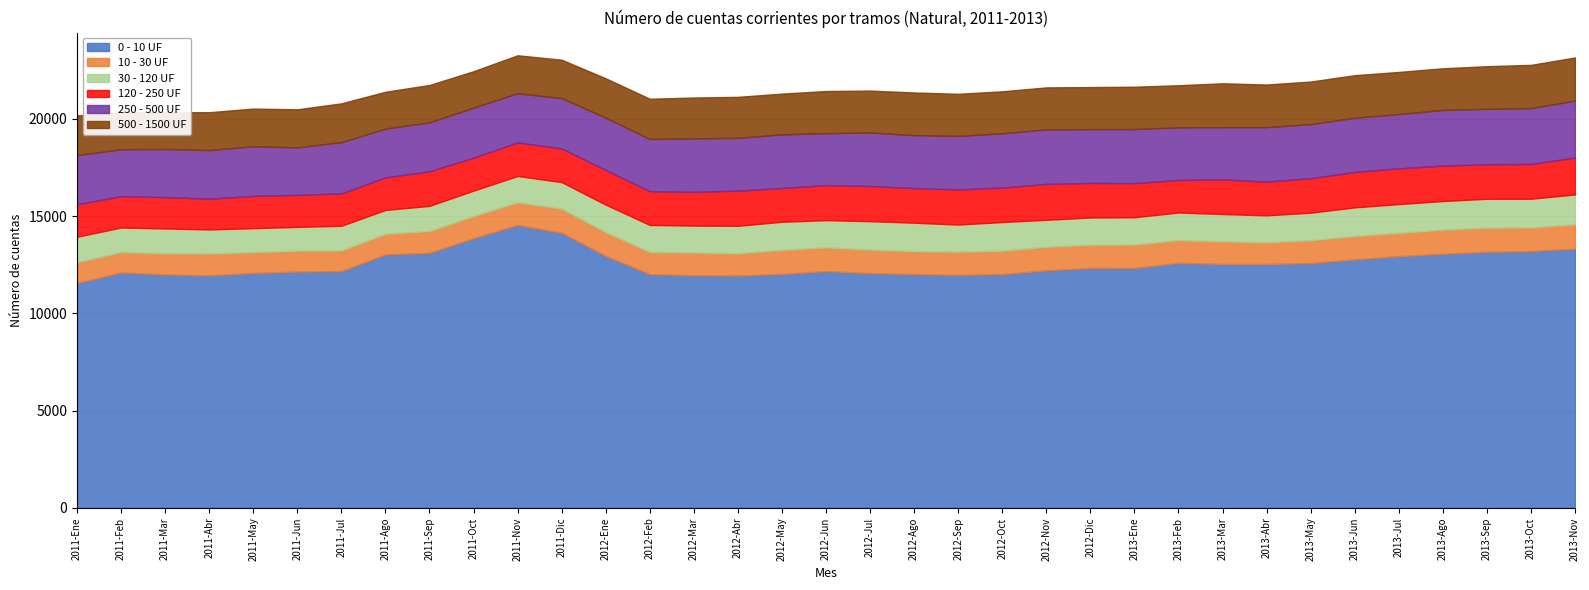

Read the 30 - 120 UF value at 2011-May, to the nearest 50.

1250